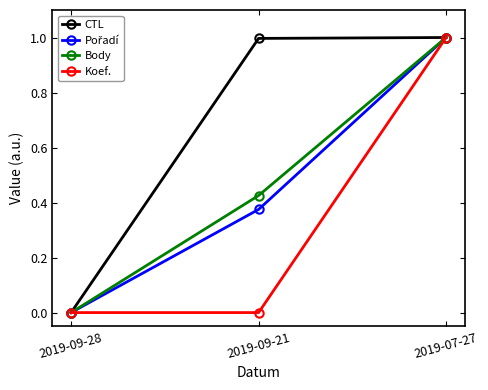

The Body series shows 0.7 at 2019-09-21. True or false?

False